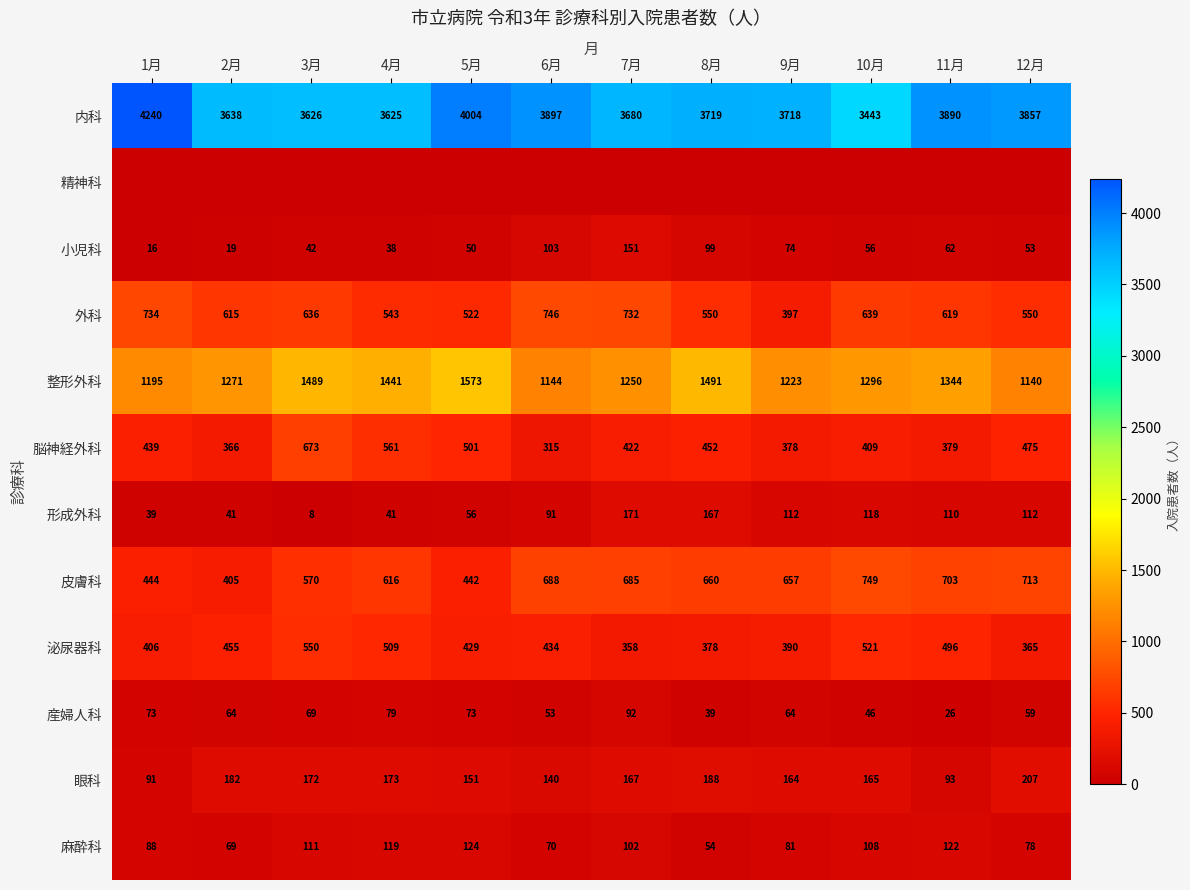

List the labels in order of 皮膚科 value, largest first.

10月, 12月, 11月, 6月, 7月, 8月, 9月, 4月, 3月, 1月, 5月, 2月